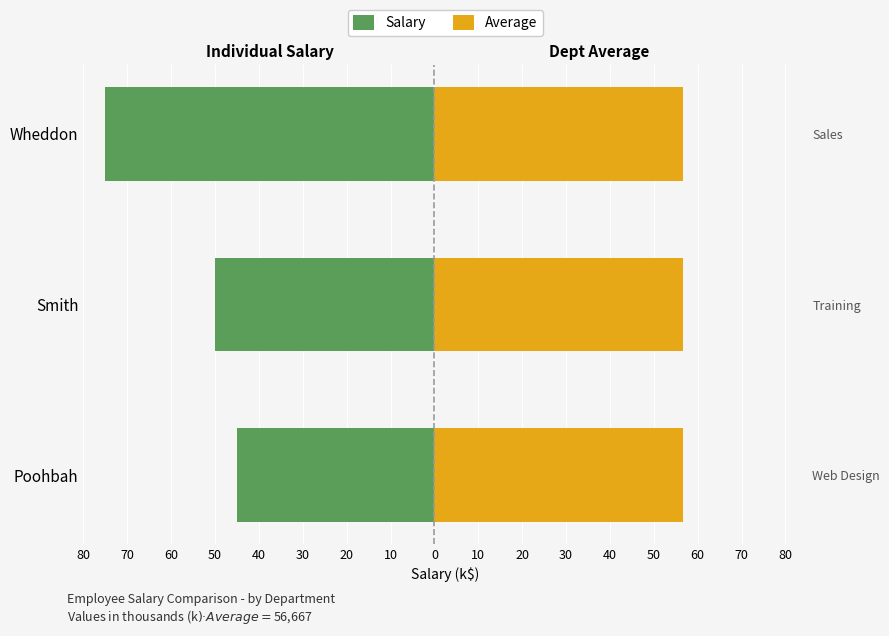

What are all the series names shown in the legend?

Salary, Average